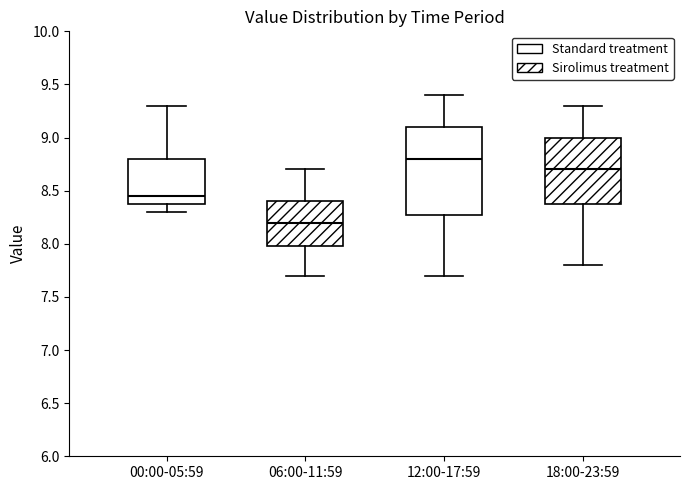

Reading left to right, read every box against the y-axis: the position of its median line, the range the box covers, and the ends of its whiskers. The values are not printed on the chart, so give them approximately, as read against the axis.

00:00-05:59: median 8.45, box 8.40 to 8.80, whiskers 8.30 to 9.30
06:00-11:59: median 8.20, box 8.00 to 8.40, whiskers 7.70 to 8.70
12:00-17:59: median 8.80, box 8.30 to 9.10, whiskers 7.70 to 9.40
18:00-23:59: median 8.70, box 8.40 to 9.00, whiskers 7.80 to 9.30